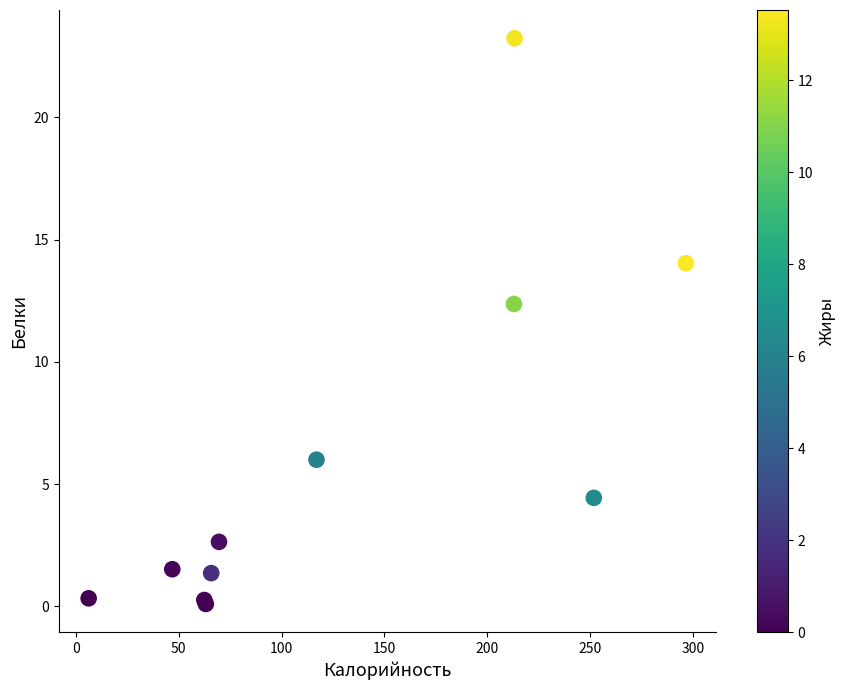

What Y value in the scatter plot is closest to 11?

12.4